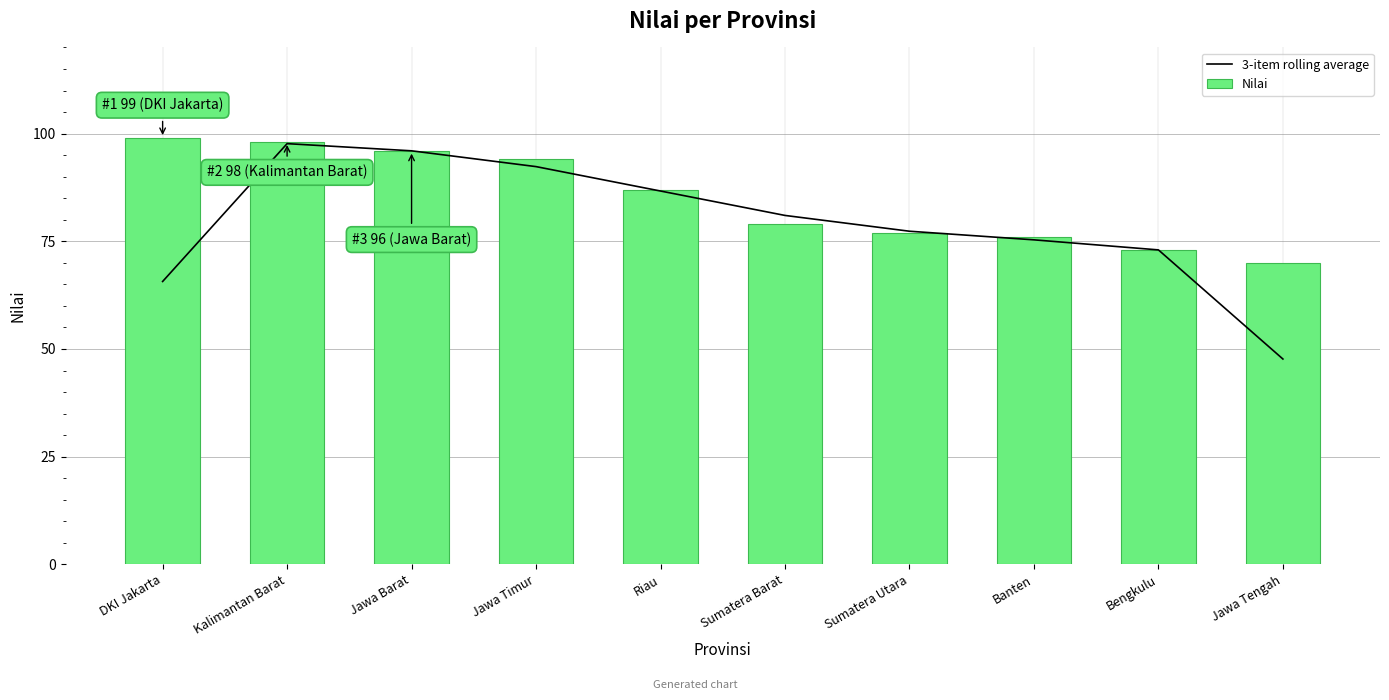

Which category has the highest value in the Nilai series?

DKI Jakarta